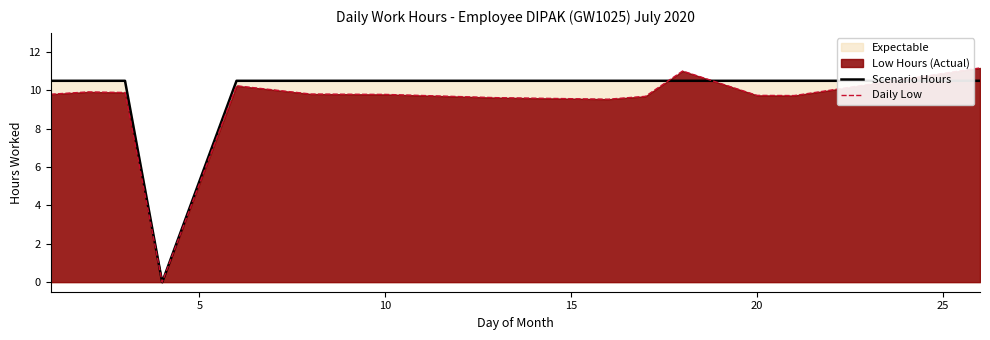

Which series has the widest spread of values?

Daily Low